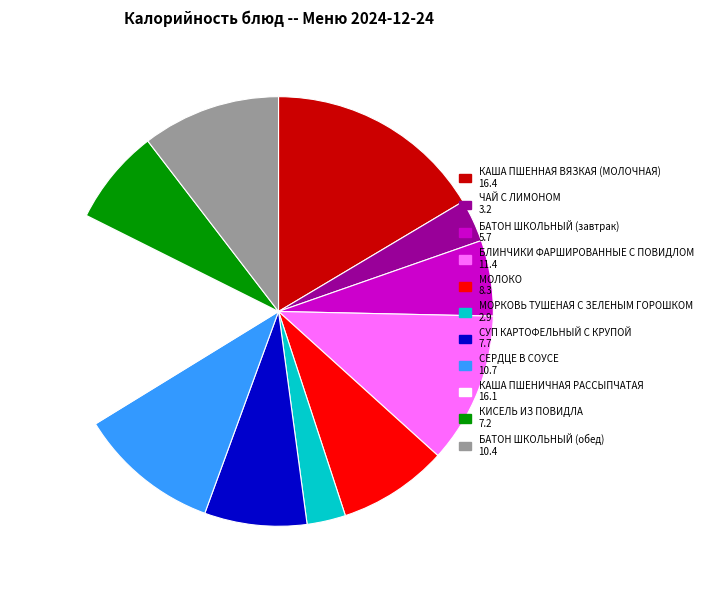

Does any single category account for the majority?

No